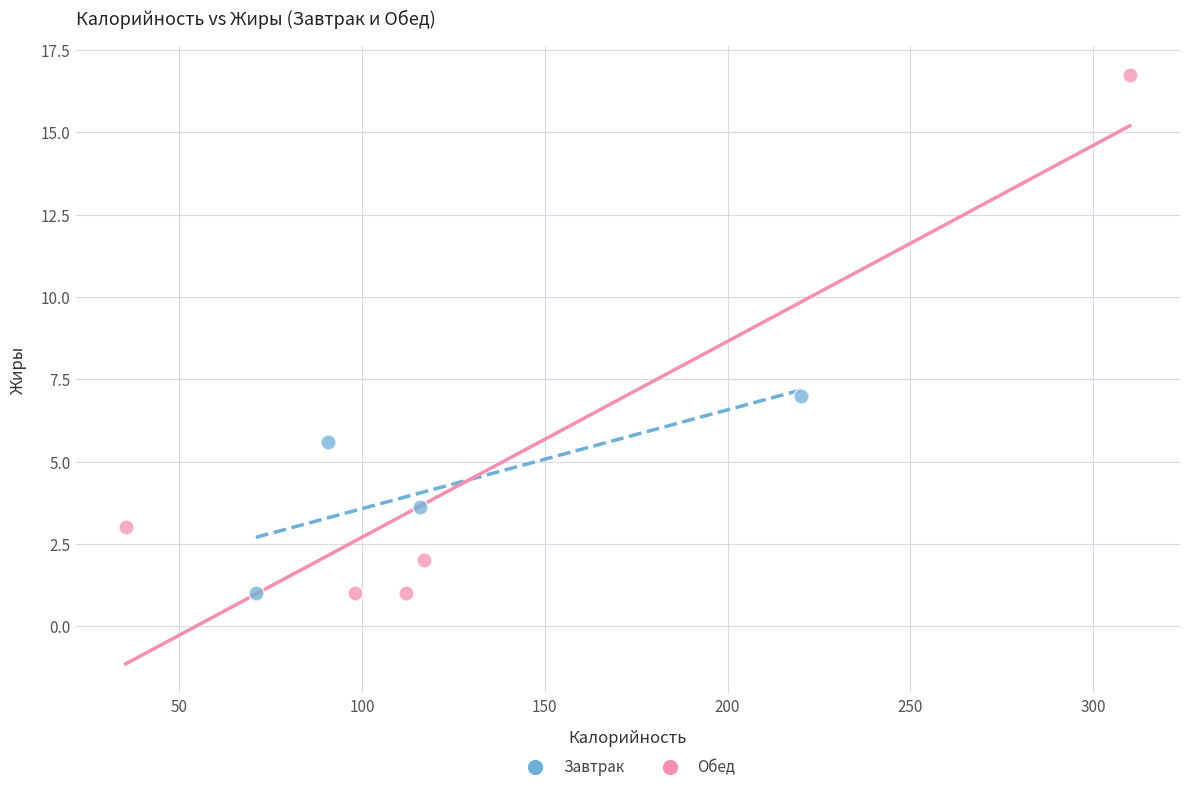

Which series contains the highest Y value?

Обед